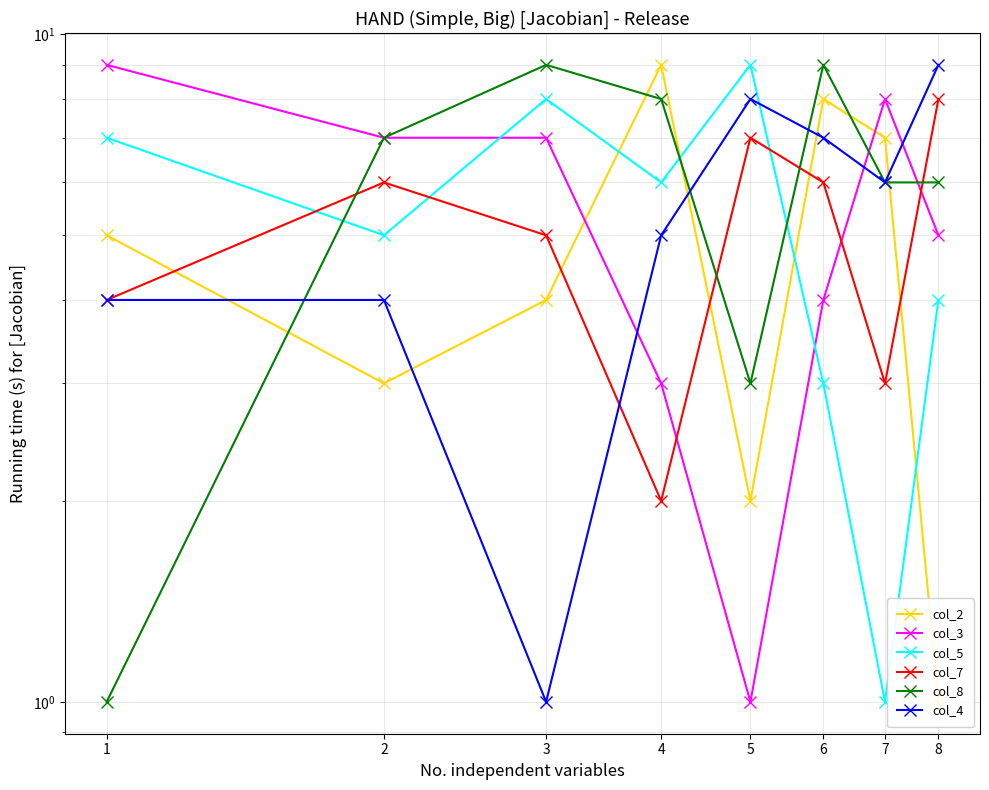

At which category is the sum across all series the highest?

6